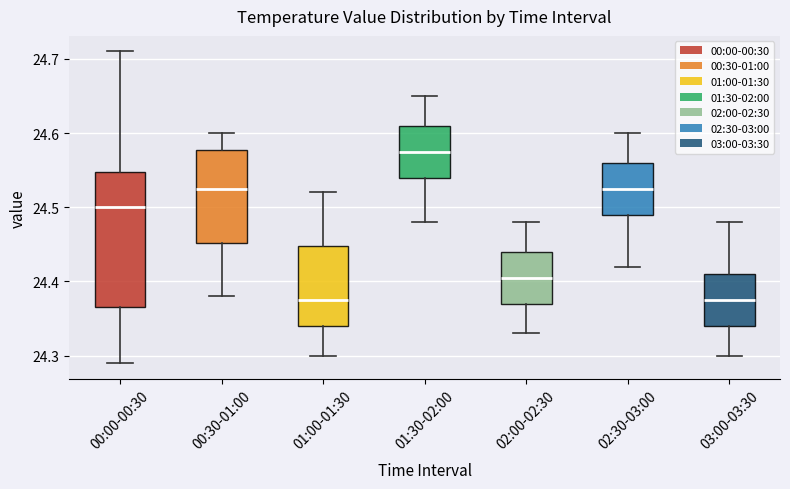

Reading left to right, read every box against the y-axis: the position of its median line, the range the box covers, and the ends of its whiskers. The values are not printed on the chart, so give them approximately, as read against the axis.

00:00-00:30: median 24.50, box 24.37 to 24.55, whiskers 24.29 to 24.71
00:30-01:00: median 24.53, box 24.45 to 24.58, whiskers 24.38 to 24.60
01:00-01:30: median 24.38, box 24.34 to 24.45, whiskers 24.30 to 24.52
01:30-02:00: median 24.58, box 24.54 to 24.61, whiskers 24.48 to 24.65
02:00-02:30: median 24.41, box 24.37 to 24.44, whiskers 24.33 to 24.48
02:30-03:00: median 24.53, box 24.49 to 24.56, whiskers 24.42 to 24.60
03:00-03:30: median 24.38, box 24.34 to 24.41, whiskers 24.30 to 24.48